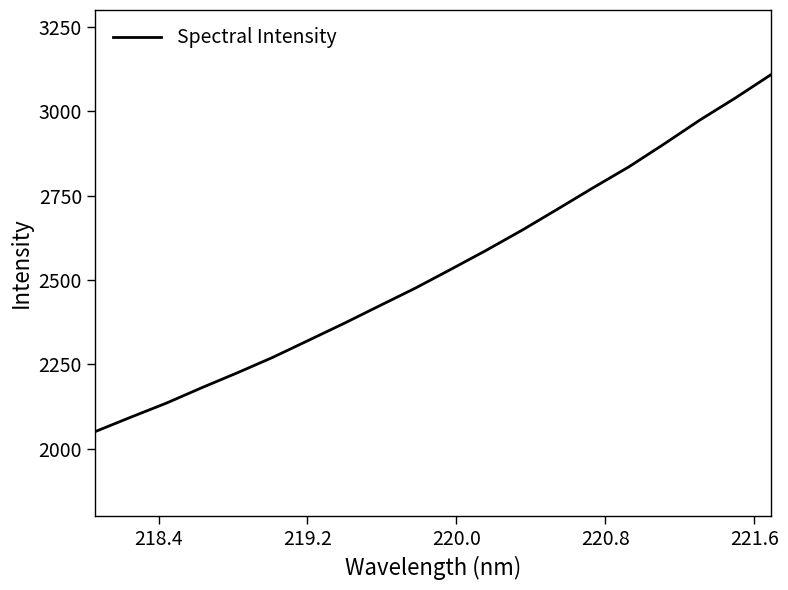

What is the maximum value shown in the chart?

3108.4